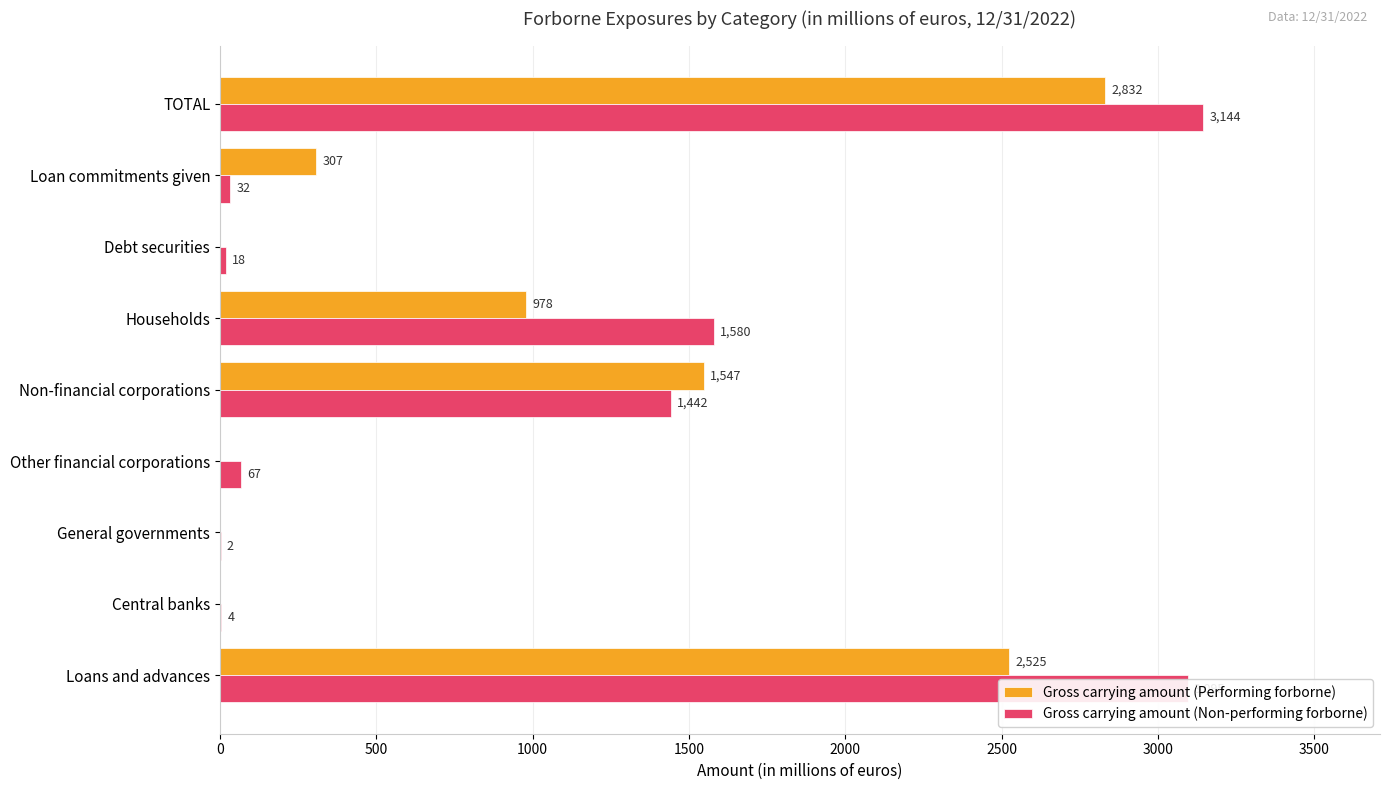

Is it true that Gross carrying amount (Performing forborne) equals 469 at Loan commitments given?

False